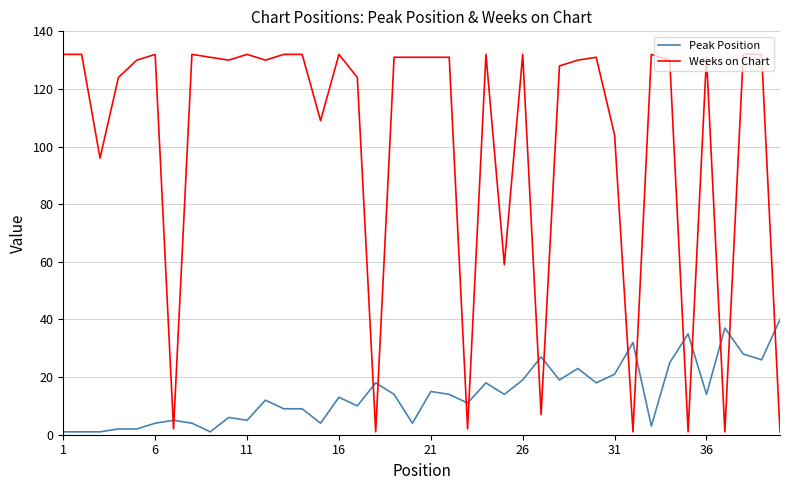

How many intersections are there between Weeks on Chart and Peak Position?

15